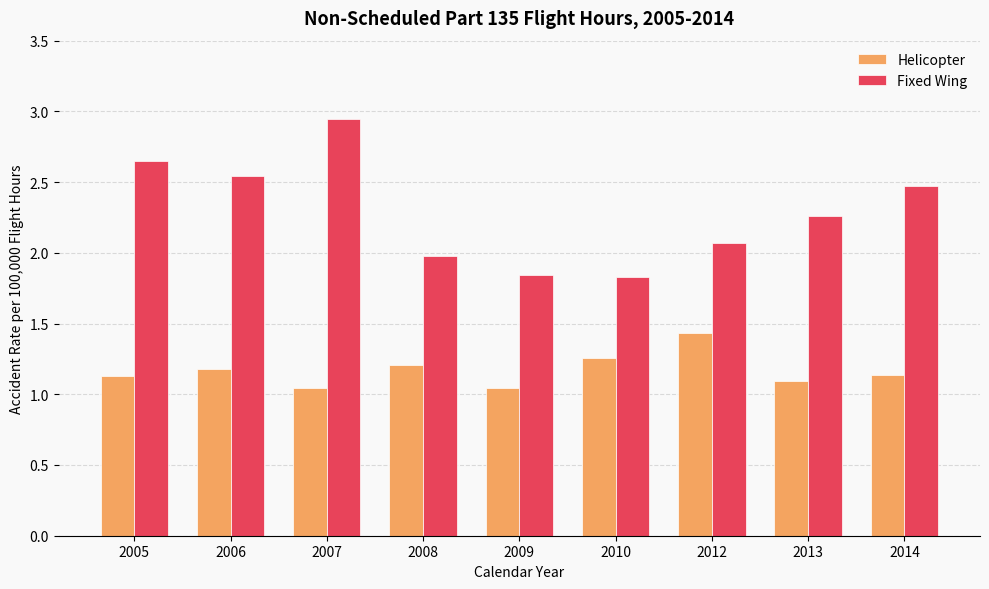

Count the number of categories in the chart.

9